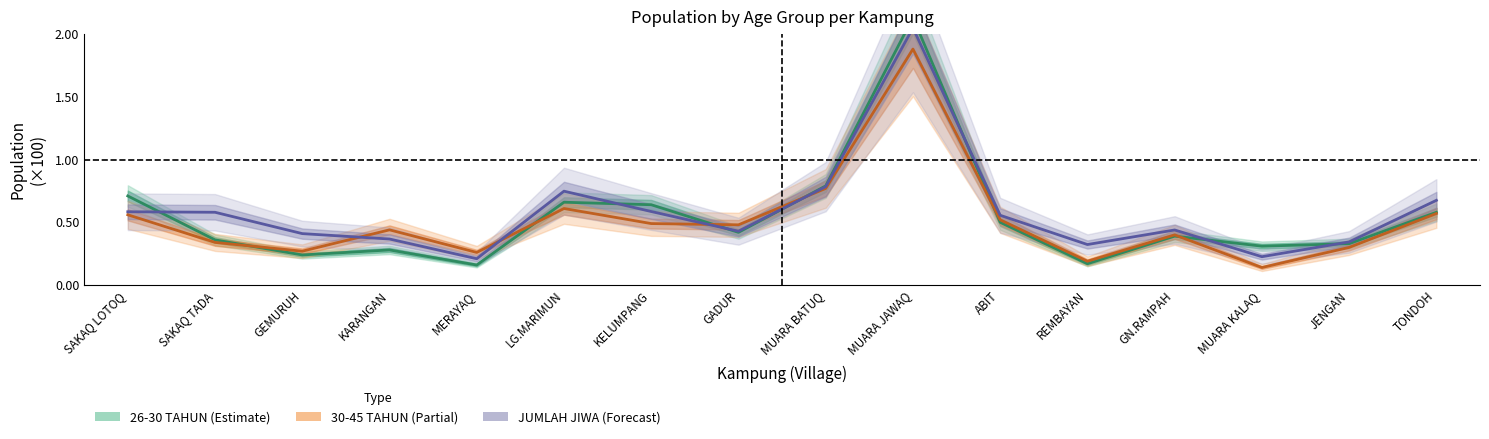

Reading left to right, what are all the values shown in this chart?

26-30 TAHUN: SAKAQ LOTOQ=0.7	SAKAQ TADA=0.4	GEMURUH=0.2	KARANGAN=0.3	MERAYAQ=0.2	LG.MARIMUN=0.7	KELUMPANG=0.6	GADUR=0.4	MUARA BATUQ=0.8	MUARA JAWAQ=2.1	ABIT=0.5	REMBAYAN=0.2	GN.RAMPAH=0.4	MUARA KALAQ=0.3	JENGAN=0.3	TONDOH=0.6
30-45 TAHUN: SAKAQ LOTOQ=0.6	SAKAQ TADA=0.3	GEMURUH=0.3	KARANGAN=0.4	MERAYAQ=0.3	LG.MARIMUN=0.6	KELUMPANG=0.5	GADUR=0.5	MUARA BATUQ=0.8	MUARA JAWAQ=1.9	ABIT=0.5	REMBAYAN=0.2	GN.RAMPAH=0.4	MUARA KALAQ=0.1	JENGAN=0.3	TONDOH=0.6
JUMLAH JIWA: SAKAQ LOTOQ=0.6	SAKAQ TADA=0.6	GEMURUH=0.4	KARANGAN=0.4	MERAYAQ=0.2	LG.MARIMUN=0.7	KELUMPANG=0.6	GADUR=0.4	MUARA BATUQ=0.8	MUARA JAWAQ=2.0	ABIT=0.6	REMBAYAN=0.3	GN.RAMPAH=0.4	MUARA KALAQ=0.2	JENGAN=0.3	TONDOH=0.7